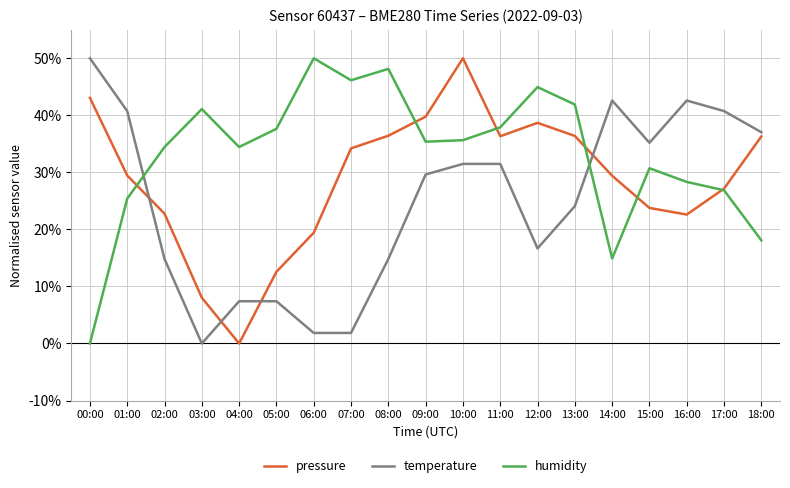

Where is pressure nearest to the value 25?

15:00